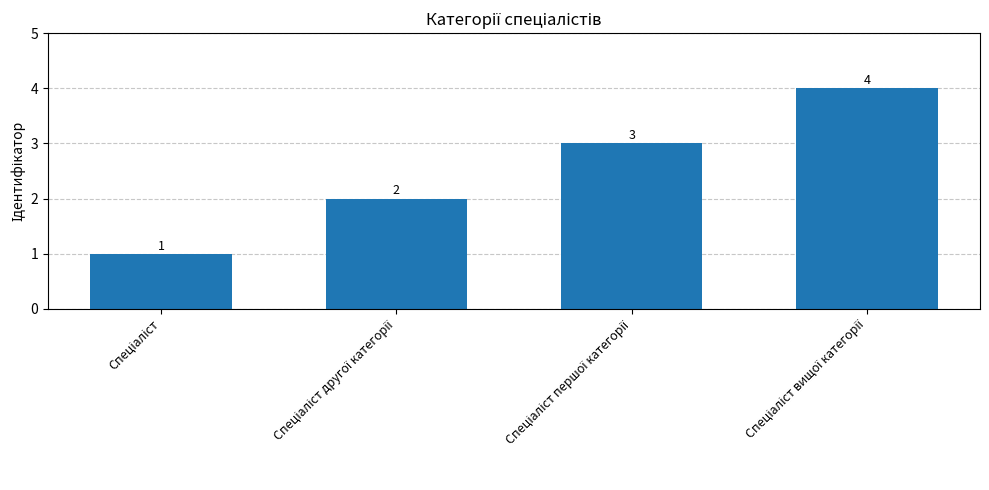

Reading right to left, what are all the values shown in this chart?

4	3	2	1